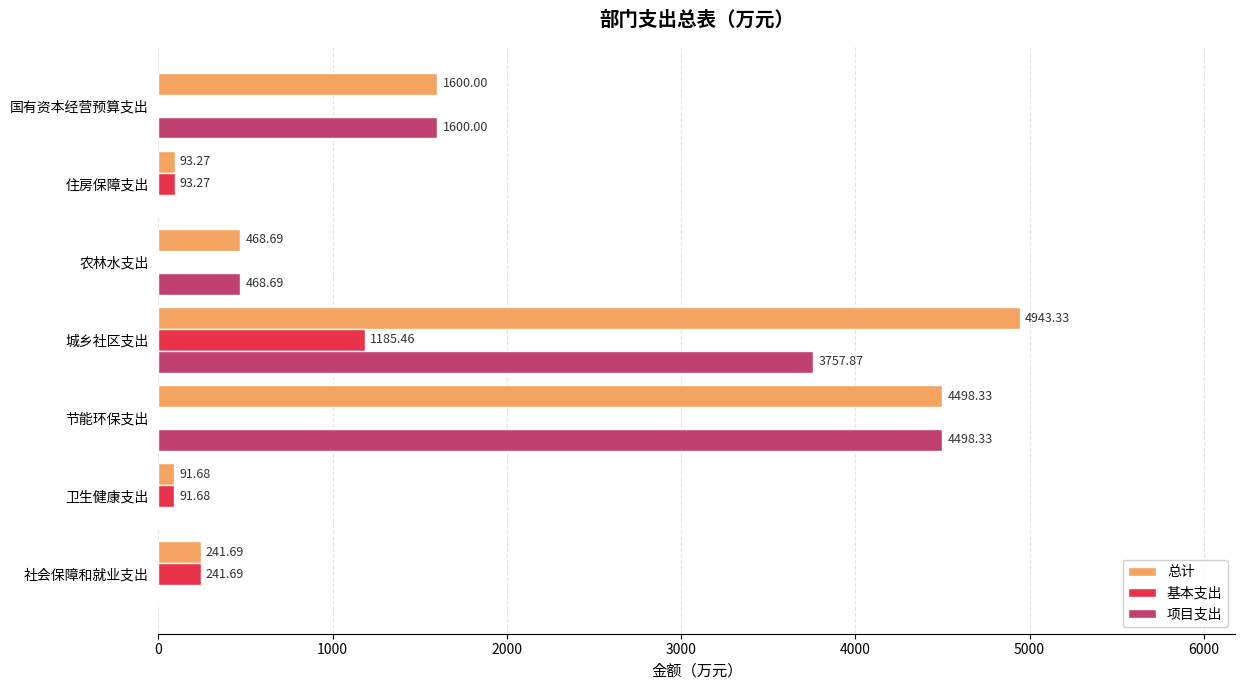

Is the value of 总计 at 城乡社区支出 greater than the value of 基本支出 at 节能环保支出?

Yes